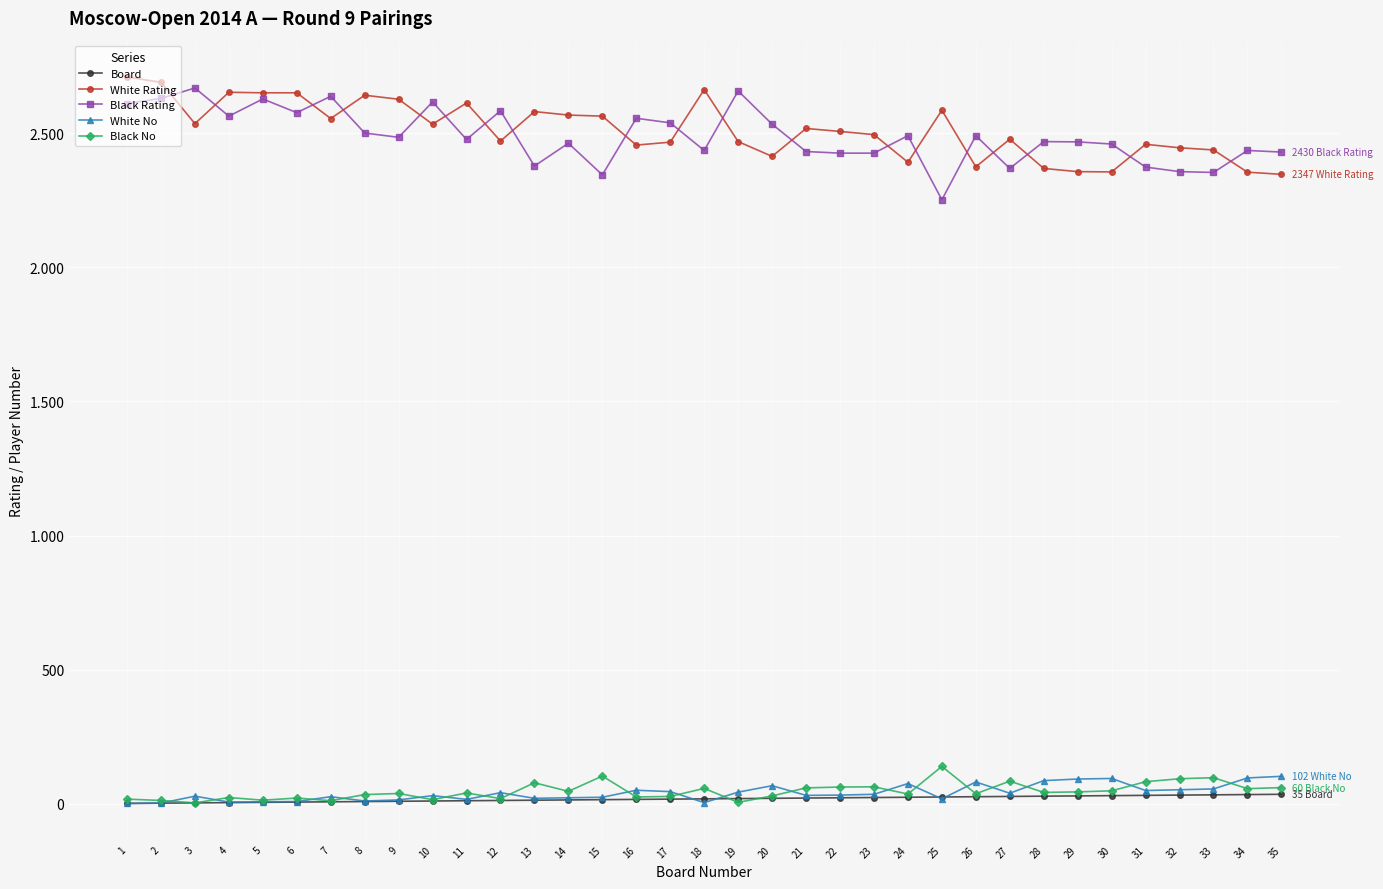

What is the difference between the maximum and second lowest values in the White Rating series?

355